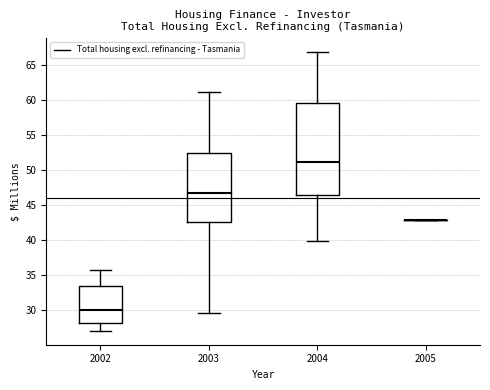

Reading left to right, transcribe this box plot: for each box, give where its median line is, the range the box spans, and where its two whiskers end, as read against the y-axis. The values are not printed on the chart, so give them approximately, as read against the axis.

2002: median 30.0, box 28.0 to 33.5, whiskers 27.0 to 35.5
2003: median 46.5, box 42.5 to 52.5, whiskers 29.5 to 61.0
2004: median 51.0, box 46.5 to 59.5, whiskers 40.0 to 67.0
2005: box collapsed to a line at 43.0, whiskers 43.0 to 43.0